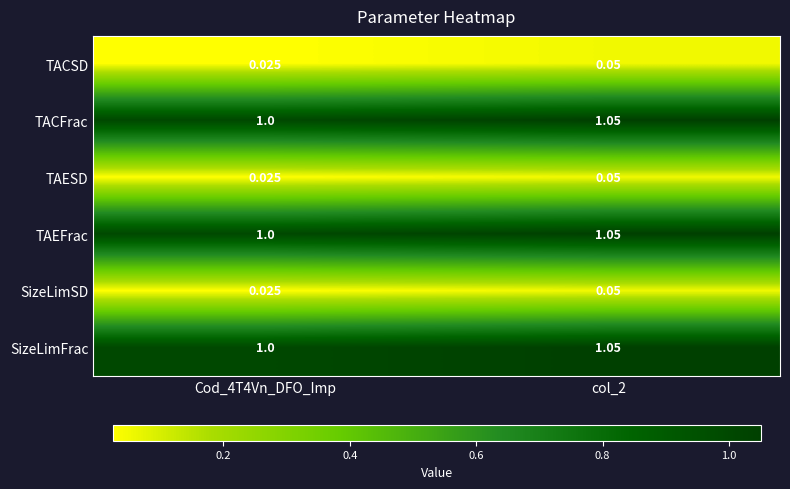

Which label corresponds to the smallest value in the chart?

Cod_4T4Vn_DFO_Imp